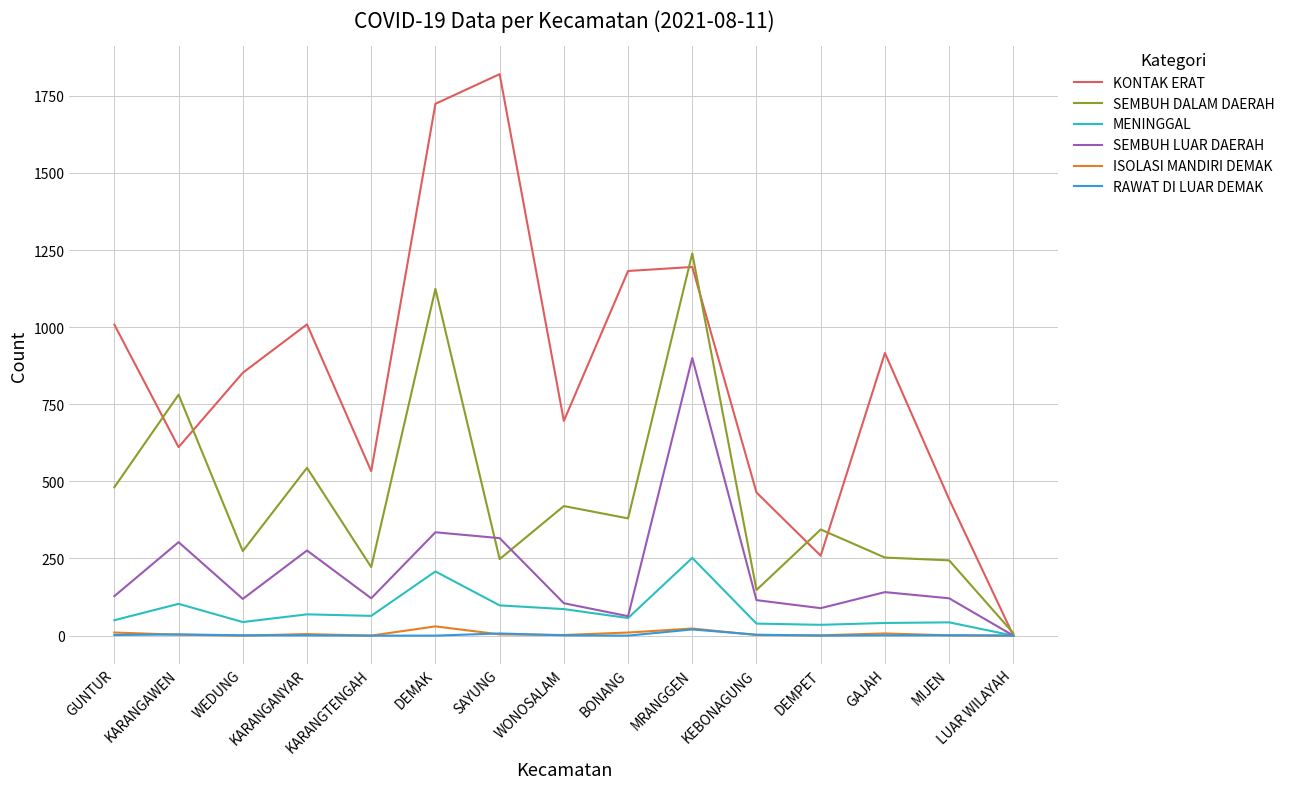

Is the value of RAWAT DI LUAR DEMAK at KARANGAWEN greater than the value of SEMBUH LUAR DAERAH at DEMPET?

No